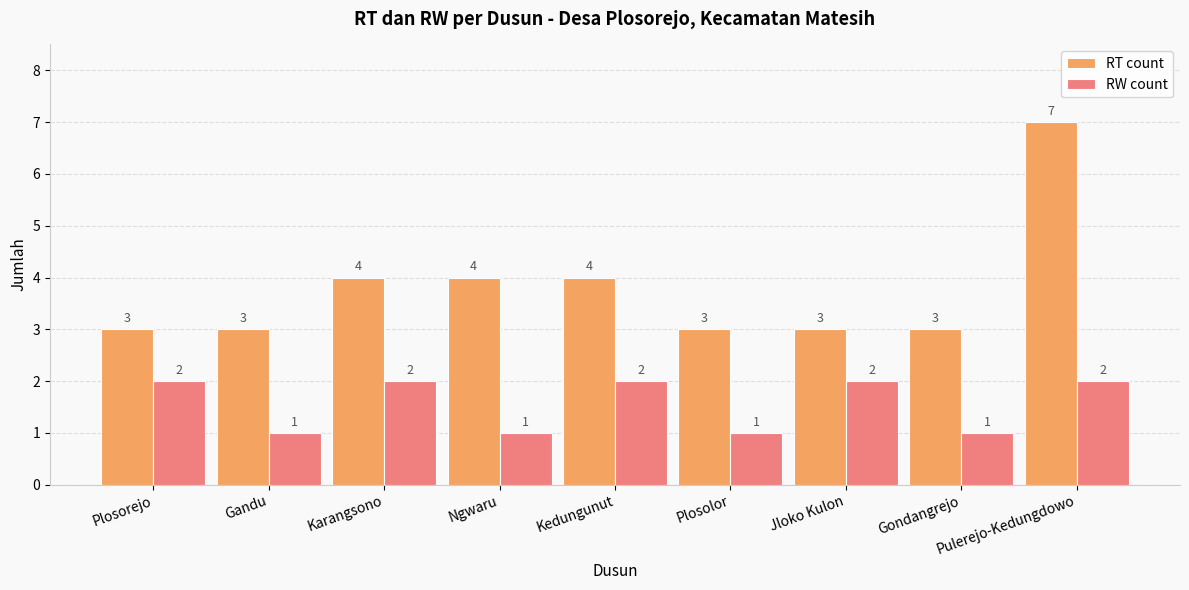

What is the difference between the highest and lowest values at Gondangrejo?

2